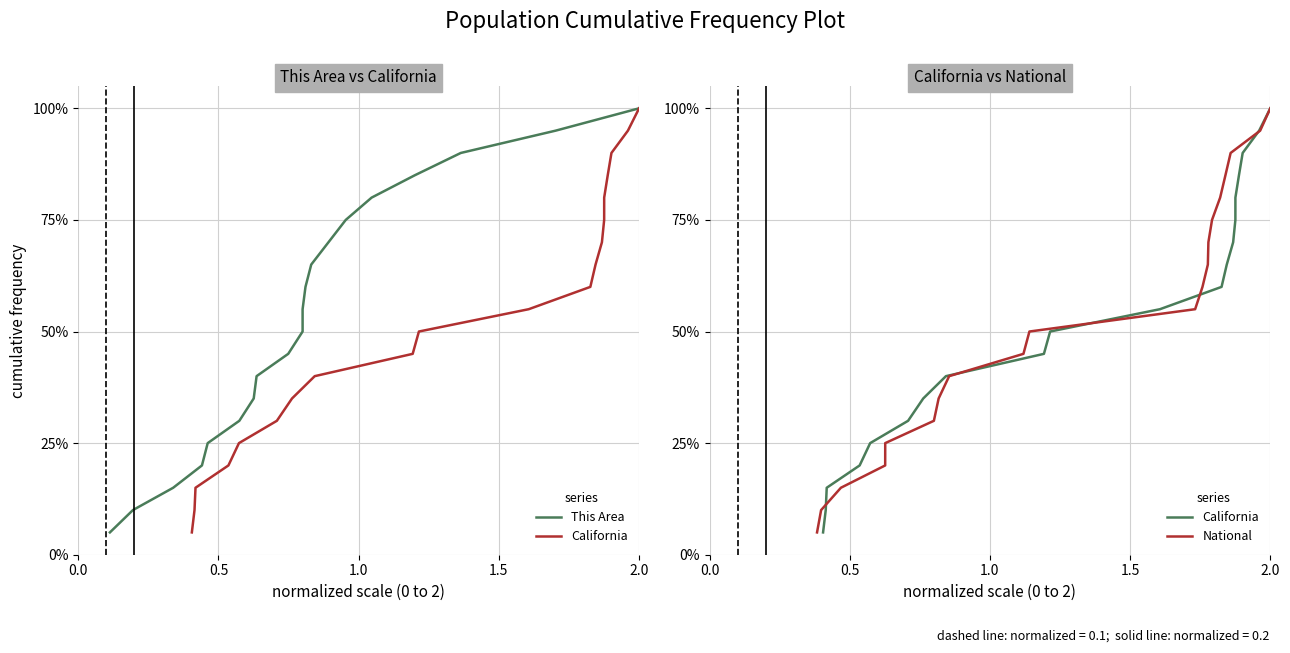

True or false: This Area and California cross at least once.

False